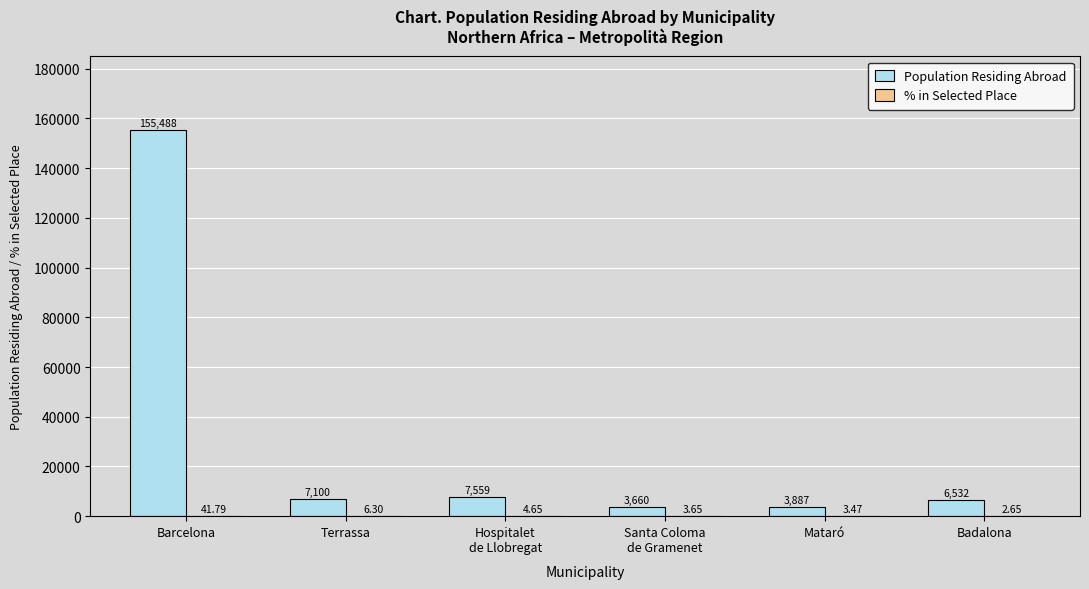

What is the sum of all Population Residing Abroad values?

184226.0